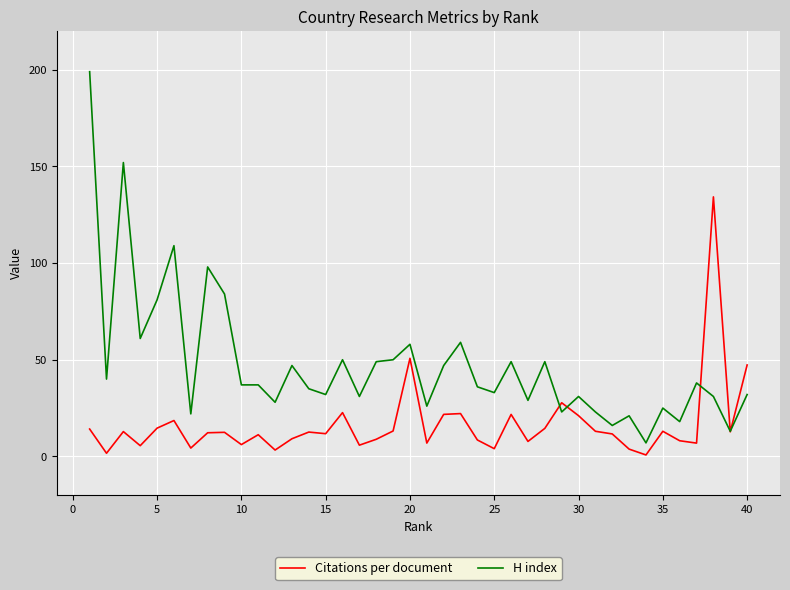

List the series in order of their overall mean, lowest first.

Citations per document, H index